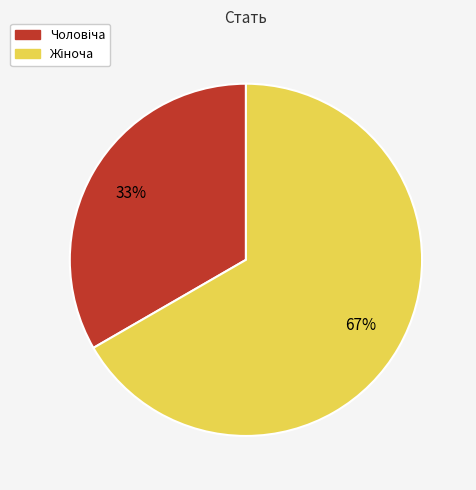

Is there any slice that represents more than half of the pie?

Yes